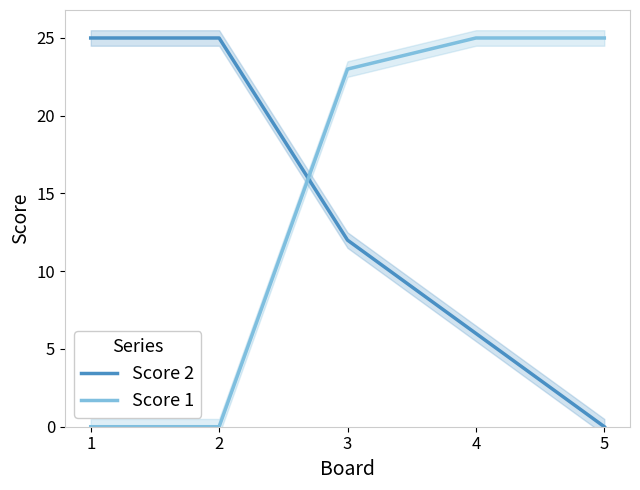

How many Score 2 values are between 6 and 25?

4